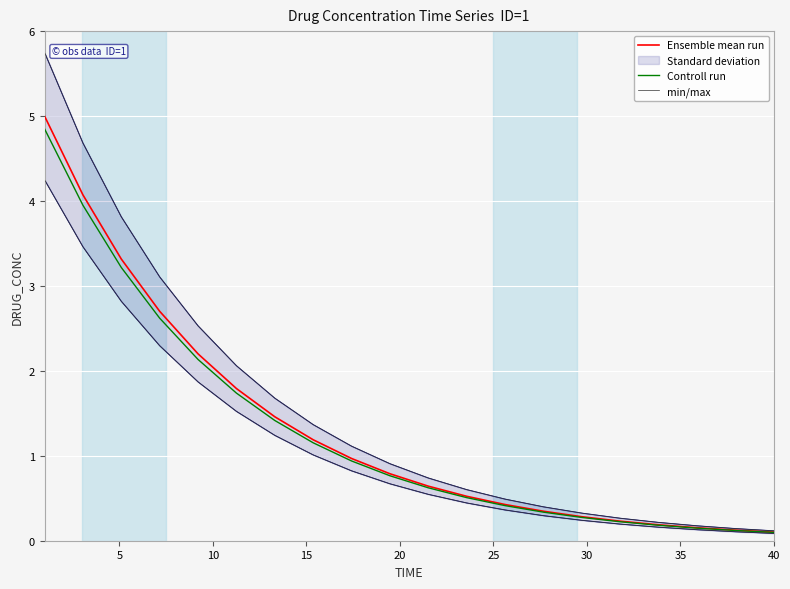

True or false: Controll run has more than 2 interior local peaks.

False